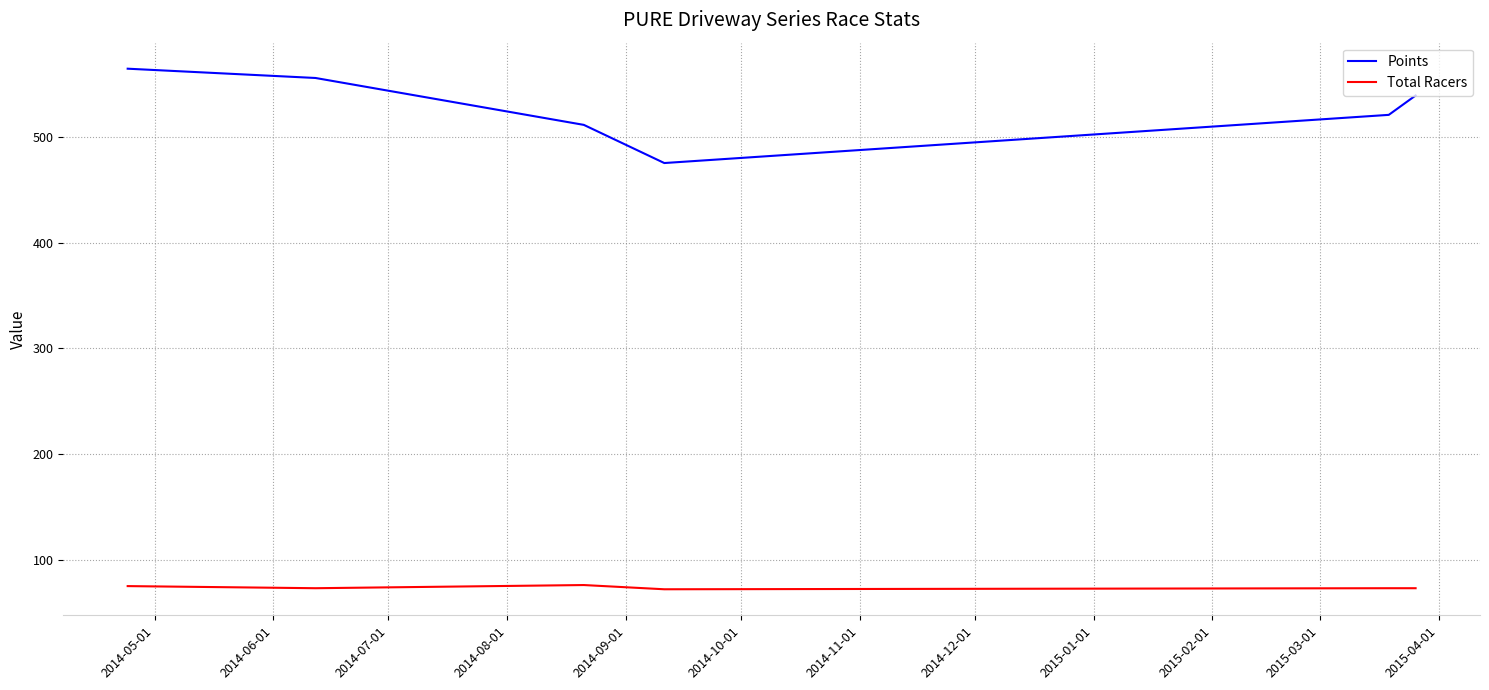

What is the minimum value shown in the chart?

72.0